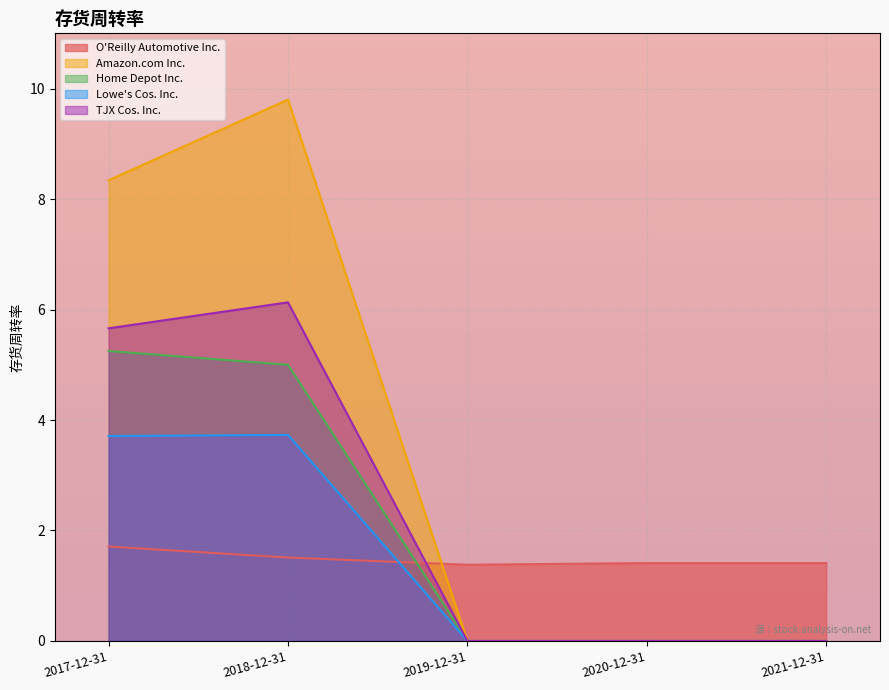

Reading right to left, what are all the values shown in this chart?

O'Reilly Automotive Inc.: 1.4	1.4	1.4	1.5	1.7
Amazon.com Inc.: 0.0	0.0	0.0	9.8	8.3
Home Depot Inc.: 0.0	0.0	0.0	5.0	5.2
Lowe's Cos. Inc.: 0.0	0.0	0.0	3.7	3.7
TJX Cos. Inc.: 0.0	0.0	0.0	6.1	5.7